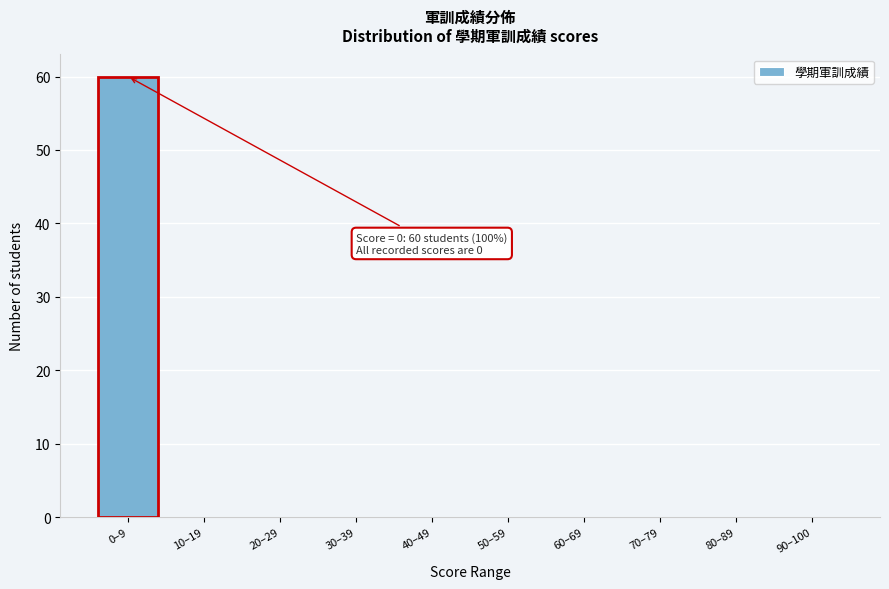

Reading right to left, extract all data points from this chart.

90–100=0	80–89=0	70–79=0	60–69=0	50–59=0	40–49=0	30–39=0	20–29=0	10–19=0	0–9=60